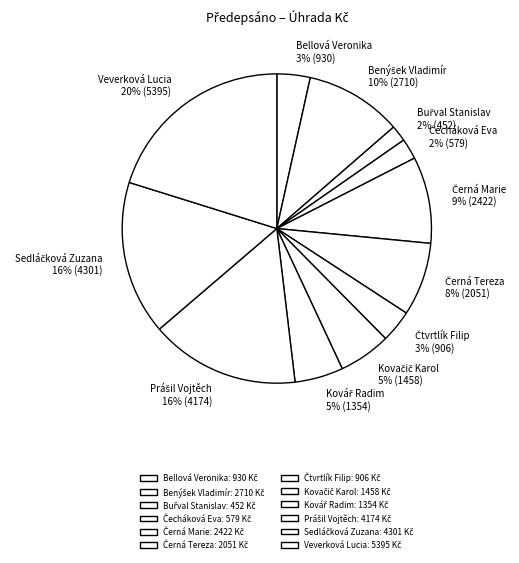

Is there any slice that represents more than half of the pie?

No